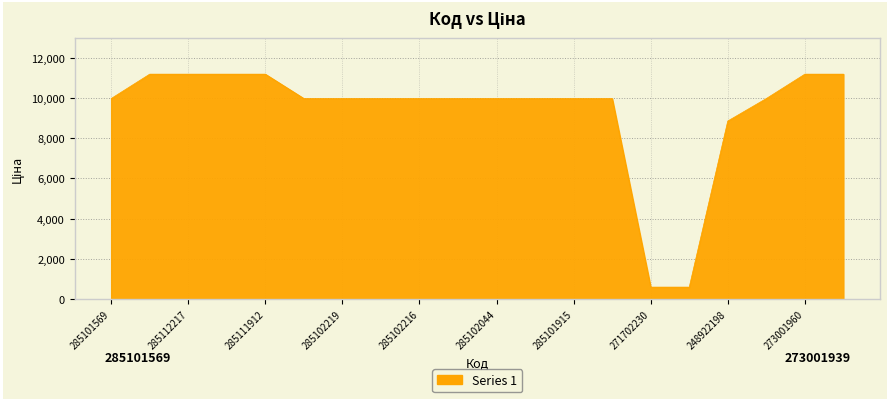

What is the greatest value displayed?

11188.2